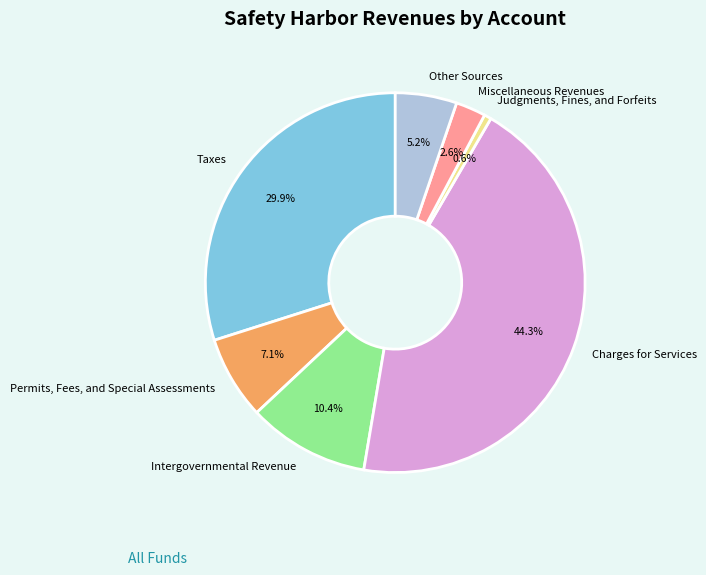

Is there a majority slice in this chart?

No